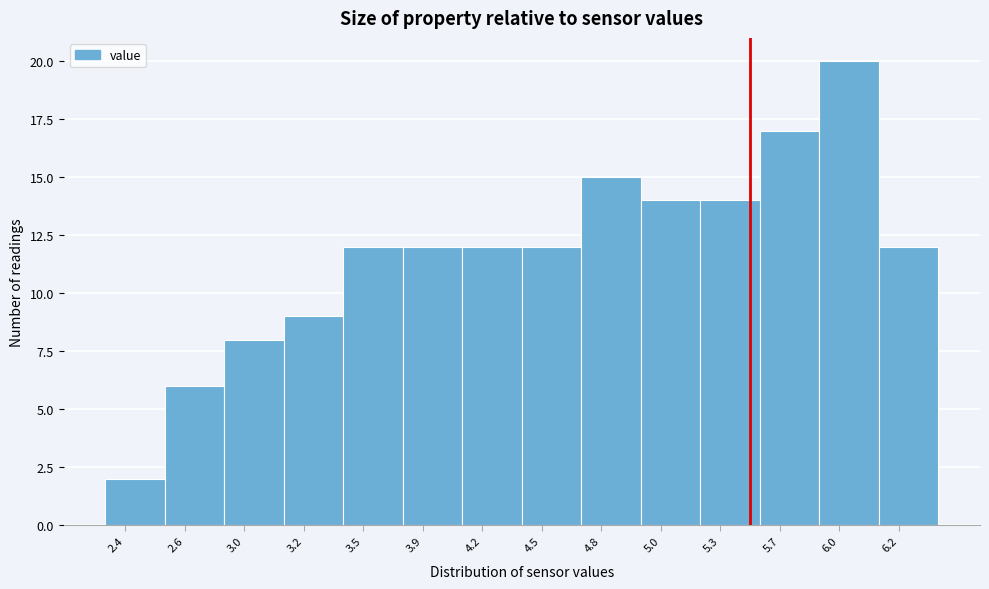

Reading right to left, transcribe all the data shown in this chart.

12	20	17	14	14	15	12	12	12	12	9	8	6	2